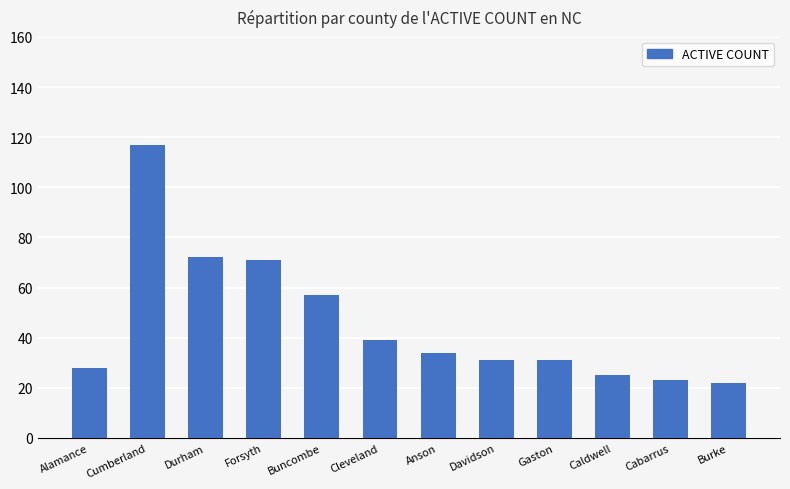

What is the difference between the maximum and second lowest values?

94